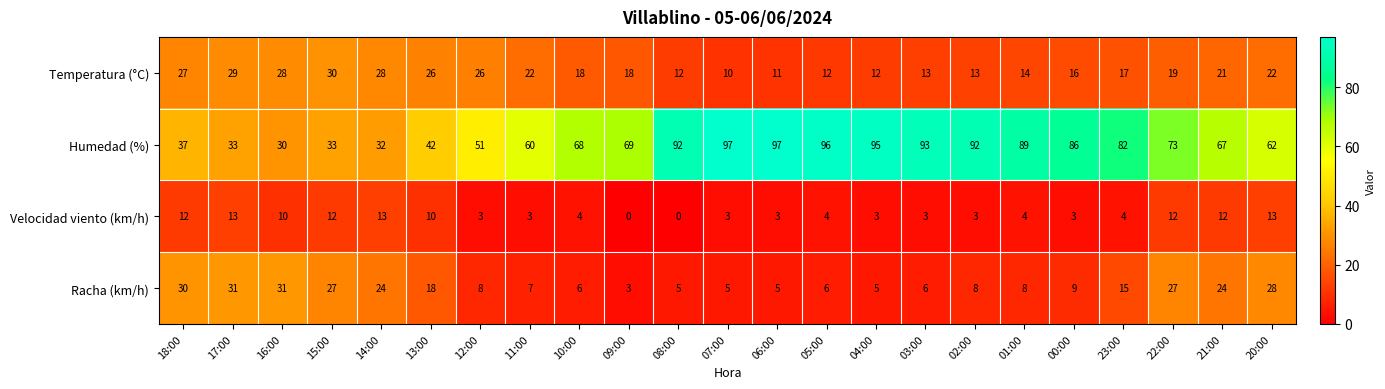

Which series has the largest range (max minus min)?

Humedad (%)